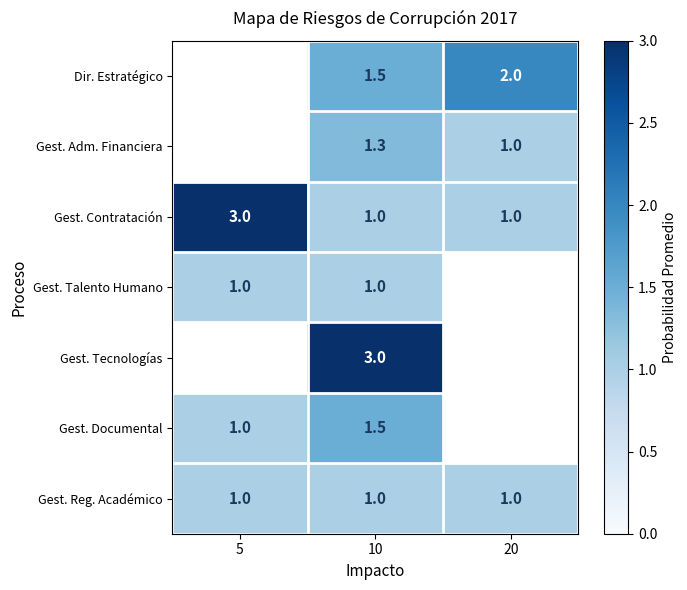

How many values in Gest. Documental are above zero?

2